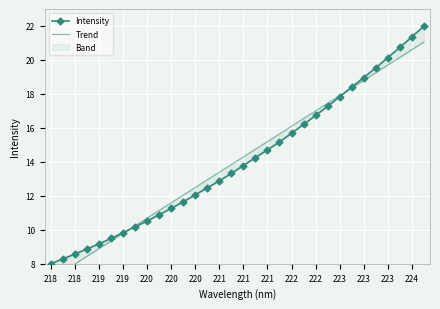

Read the Trend value at 218.

7.5